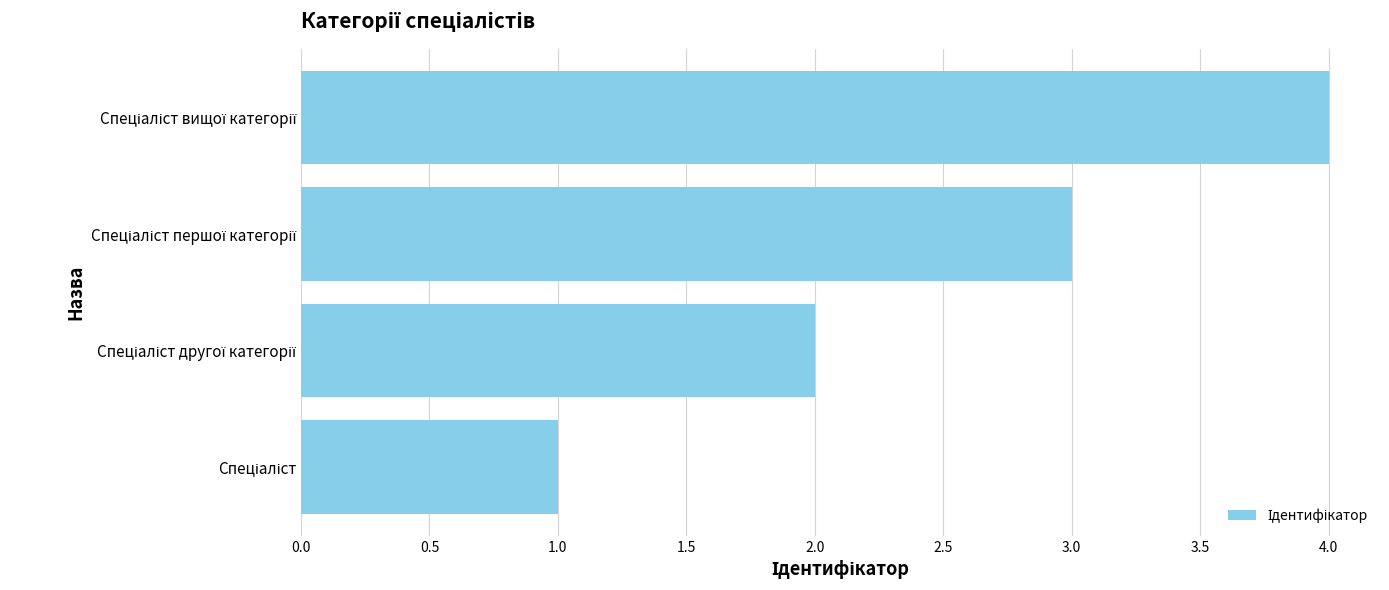

What is the difference between the maximum and minimum values?

3